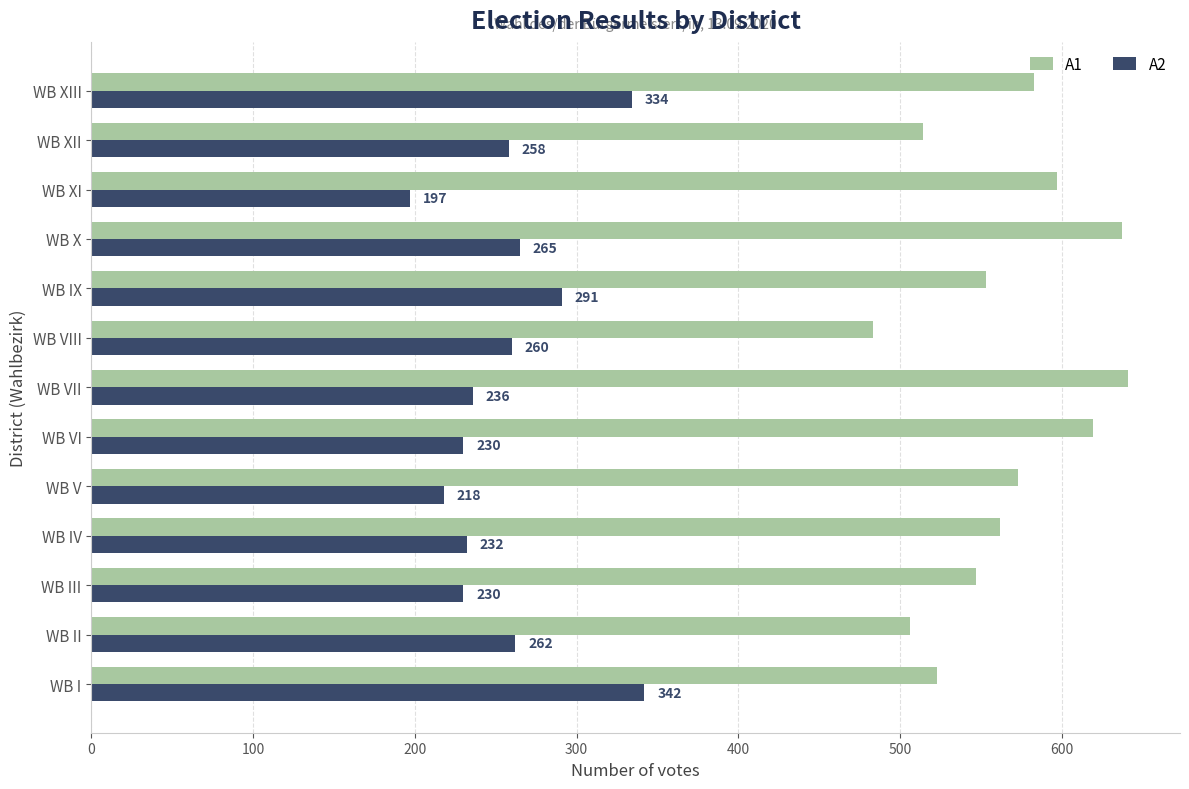

Is the value of A1 at WB X greater than the value of A2 at WB IX?

Yes